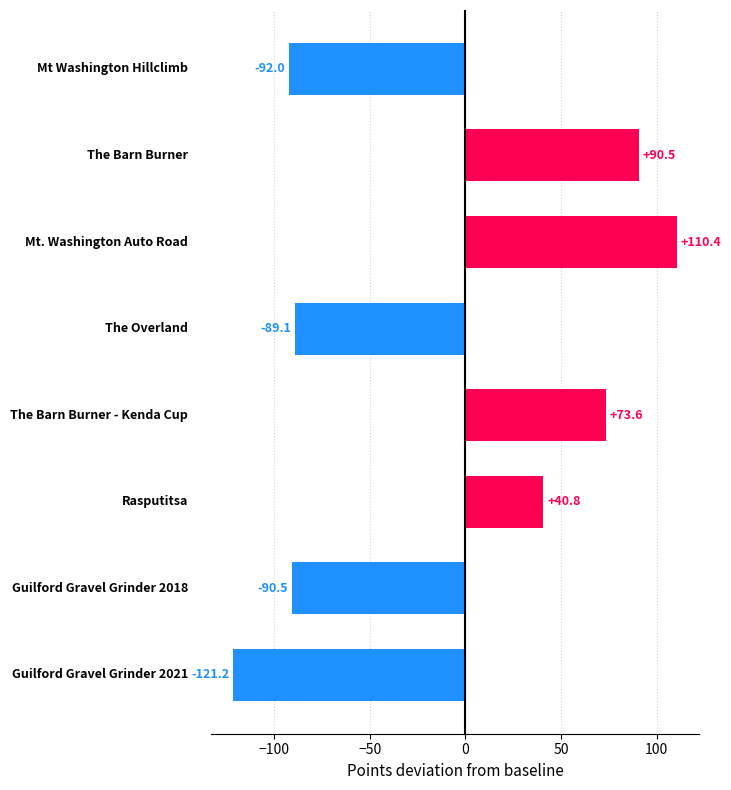

What is the maximum value shown in the chart?

110.4